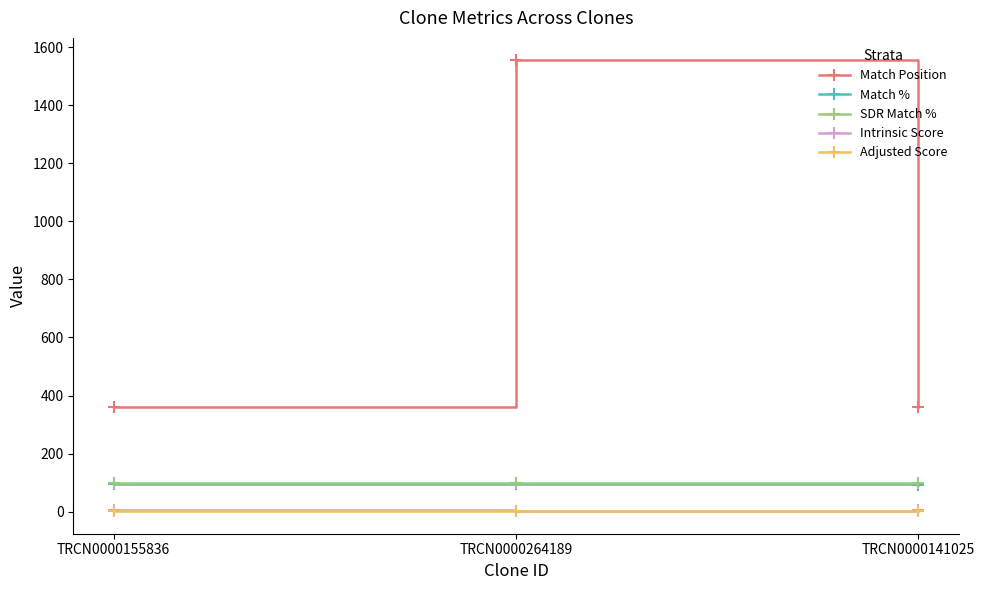

What position from the right is TRCN0000264189?

2